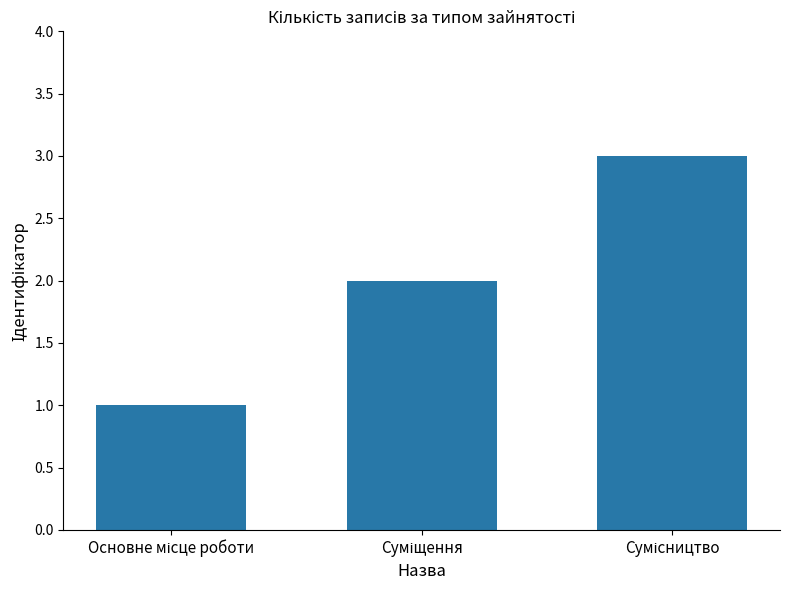

What is the greatest value displayed?

3